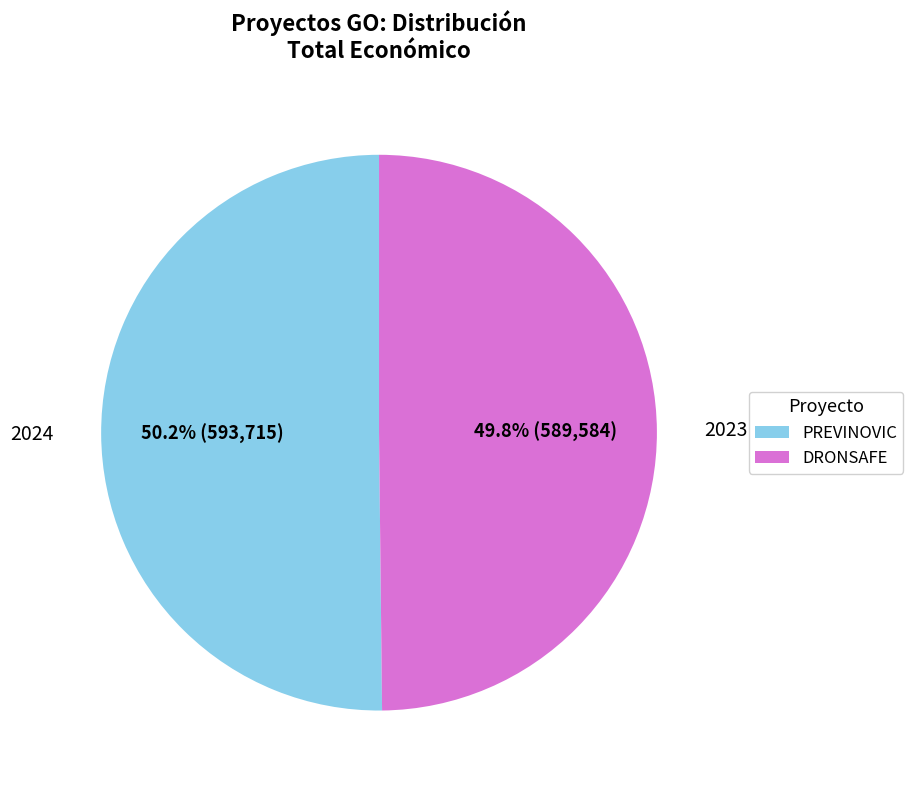

True or false: DRONSAFE accounts for 59% of the total.

False